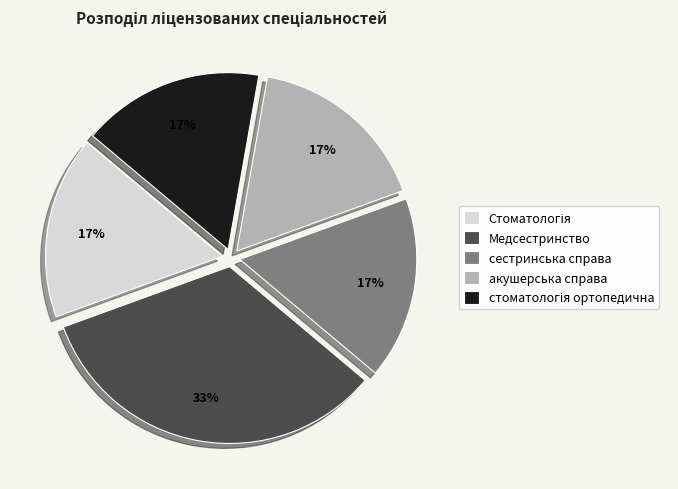

Is there any slice that represents more than half of the pie?

No